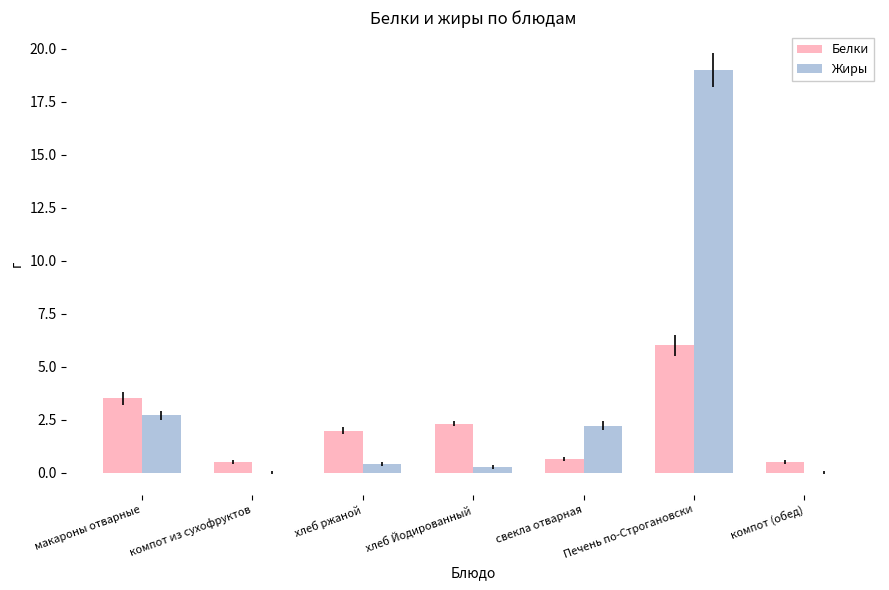

At which category is the sum across all series the highest?

Печень по-Строгановски